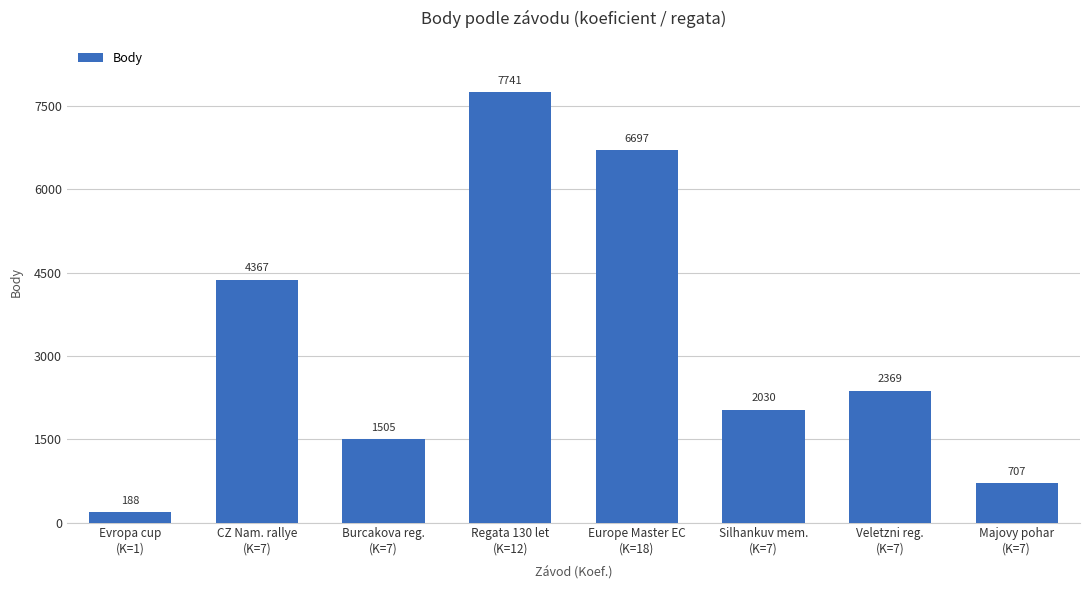

How many bars are there in total?

8